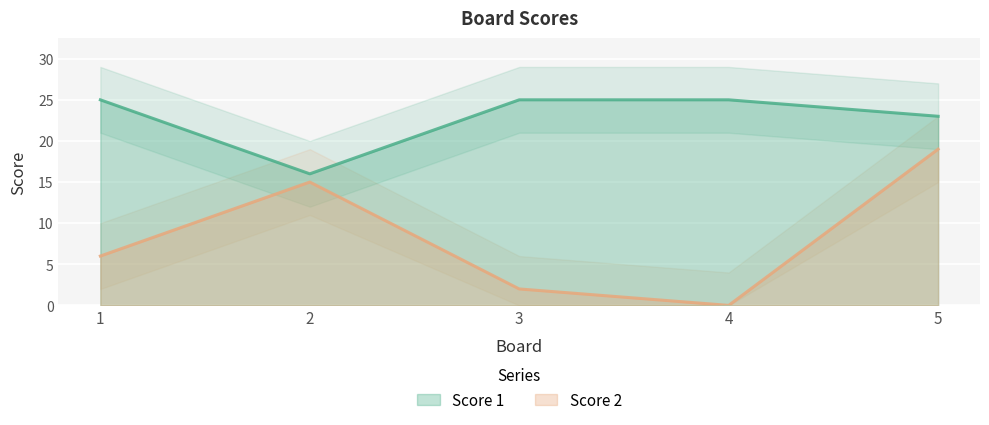

True or false: Score 1 and Score 2 cross at least once.

False